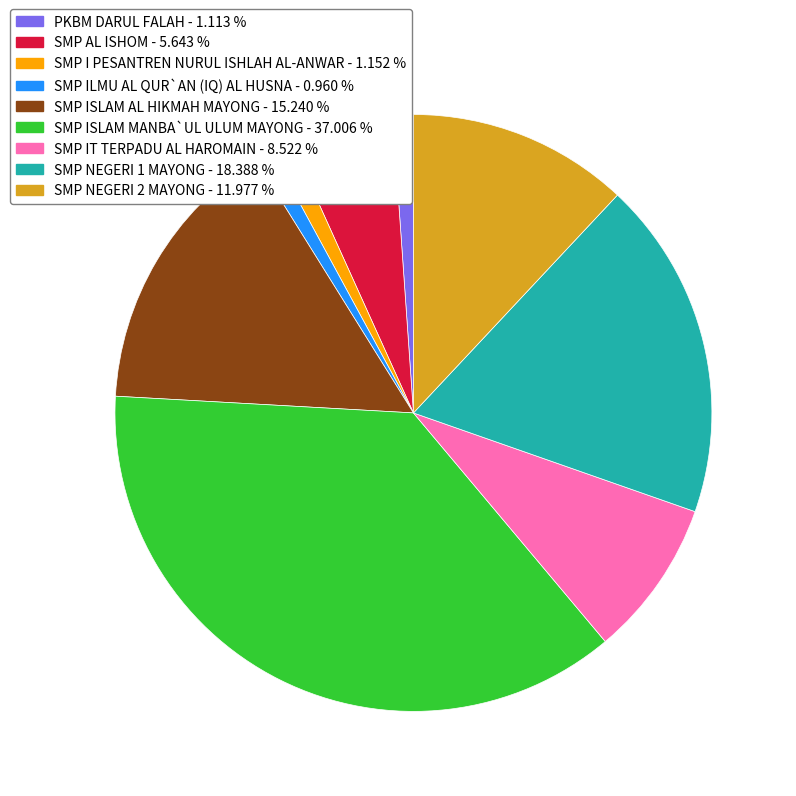

Is it true that SMP IT TERPADU AL HAROMAIN is 21% of the pie?

False